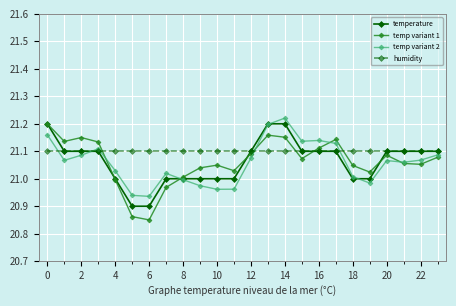

How many categories are shown in the chart?

24